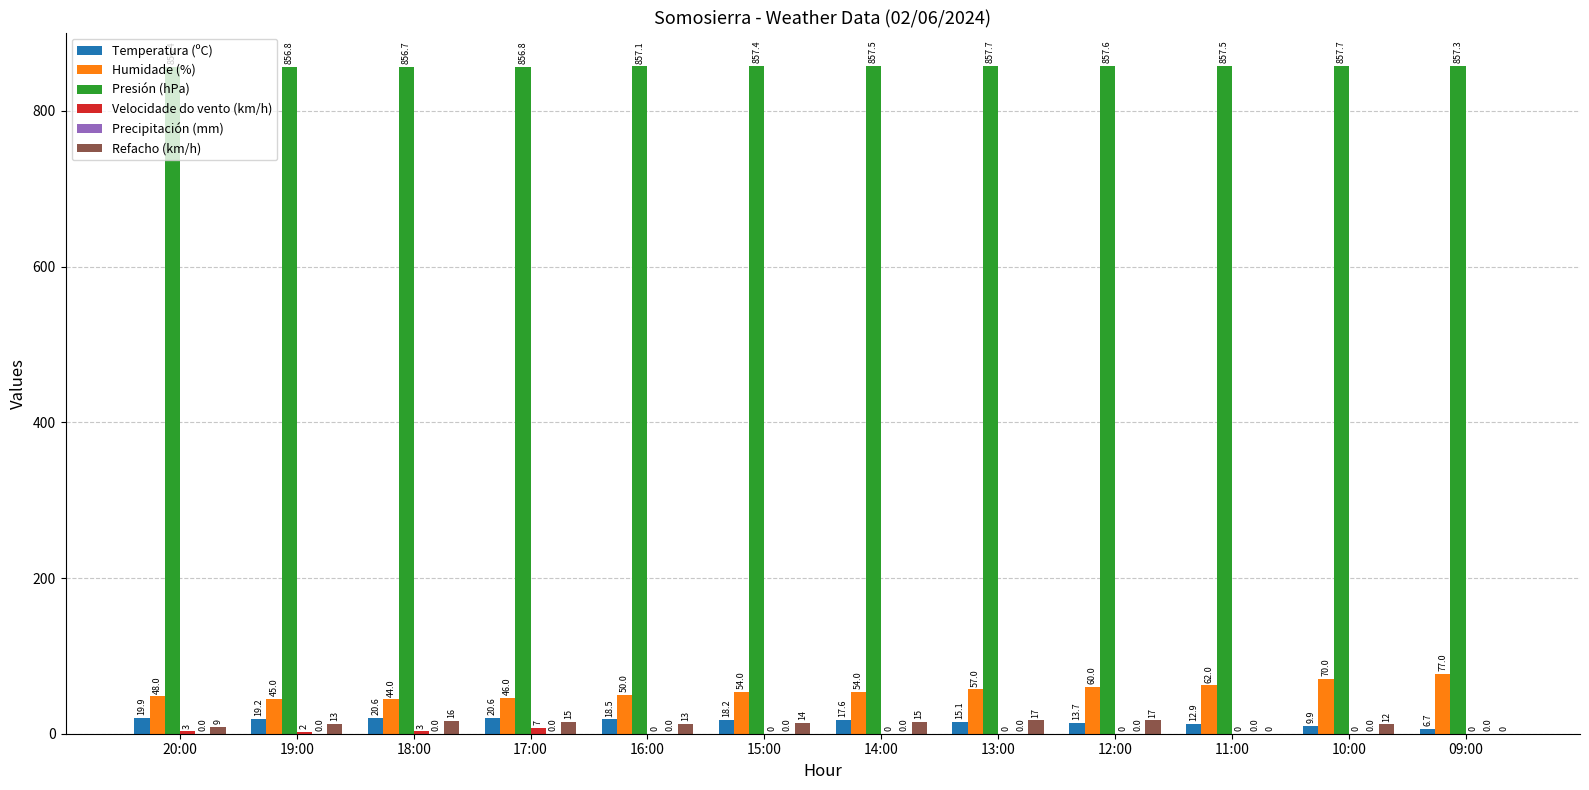

Between 19:00 and 18:00, which series saw the biggest shift?

Refacho (km/h)